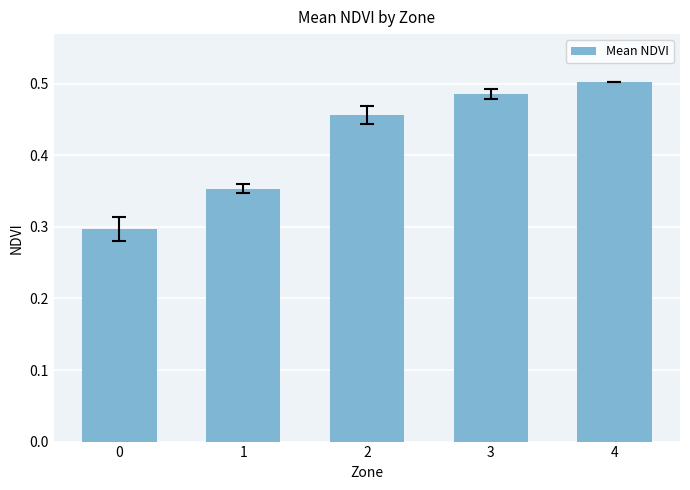

Are the bars grouped side by side (vs. stacked)?

No